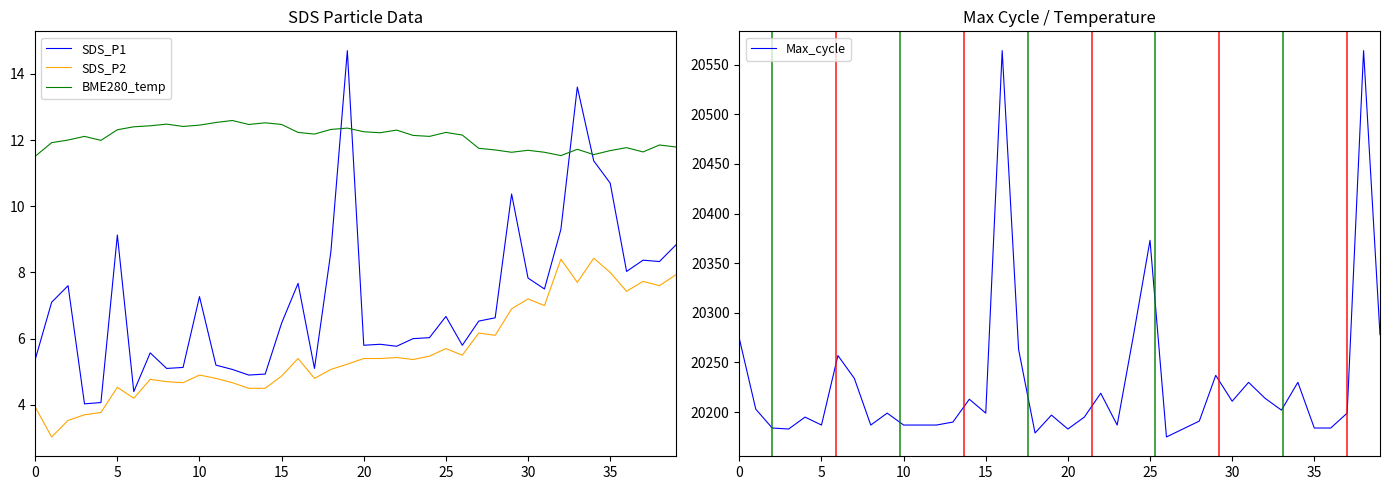

What are all the series names shown in the legend?

SDS_P1, SDS_P2, BME280_temp, Max_cycle